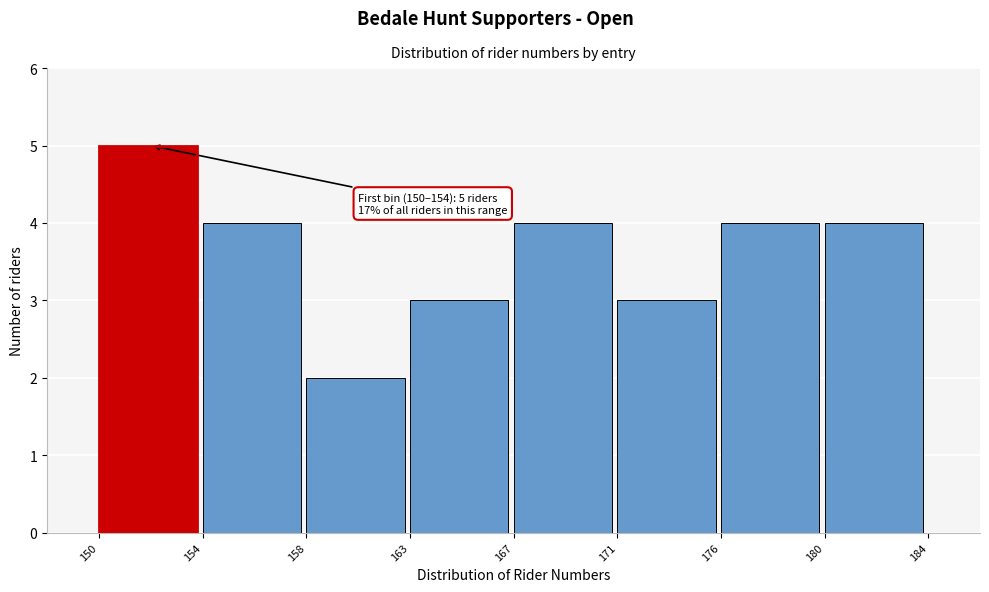

Reading left to right, transcribe all the data shown in this chart.

150=5	154=4	158=2	163=3	167=4	171=3	176=4	180=4